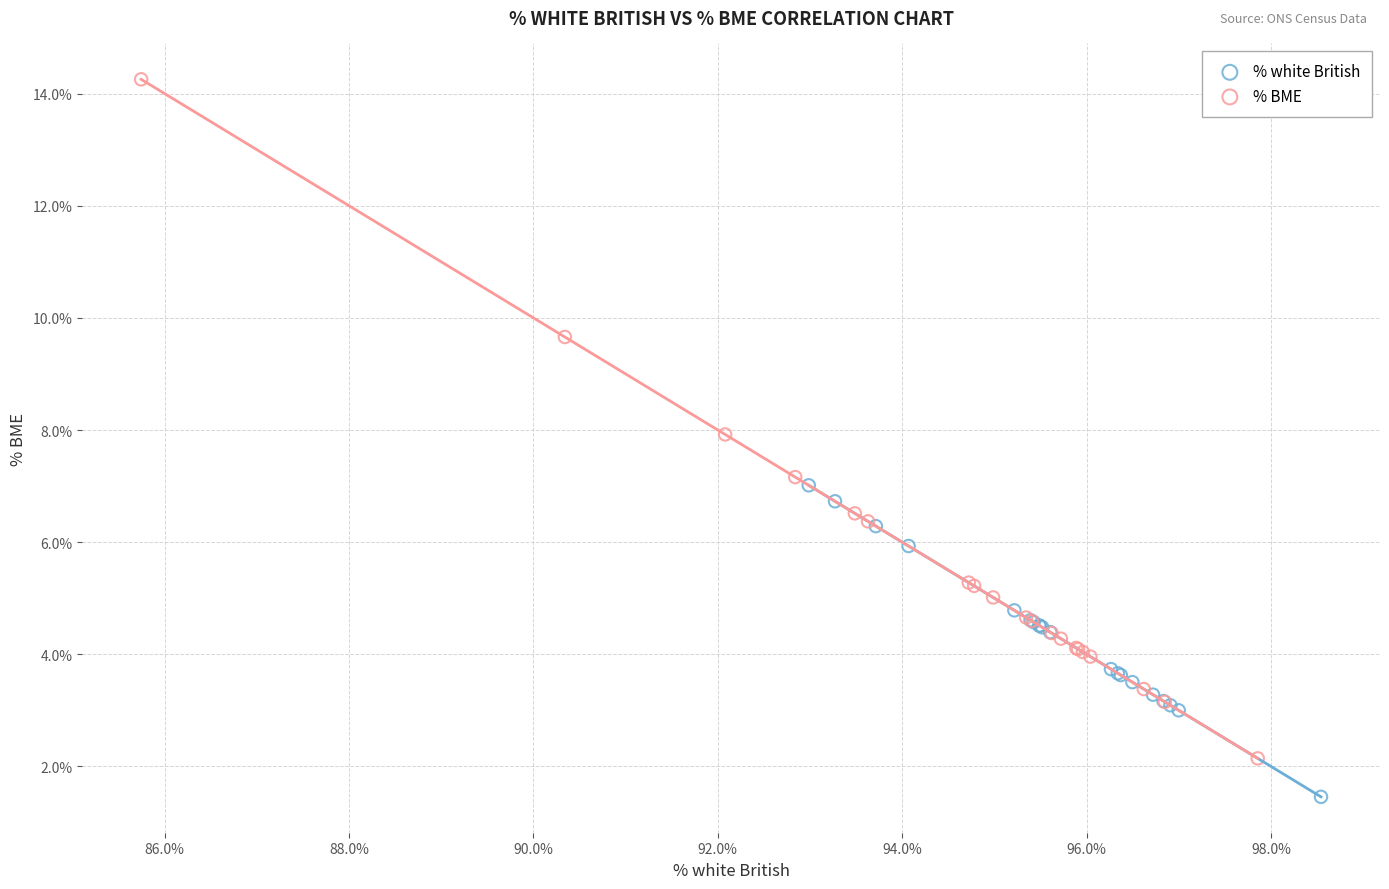

Which series contains the highest Y value?

% BME